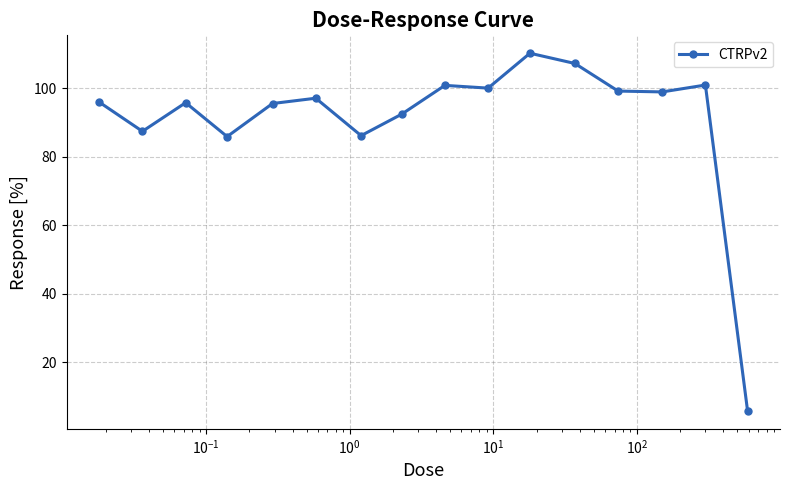

What is the value of the 10th point from the left?

100.1